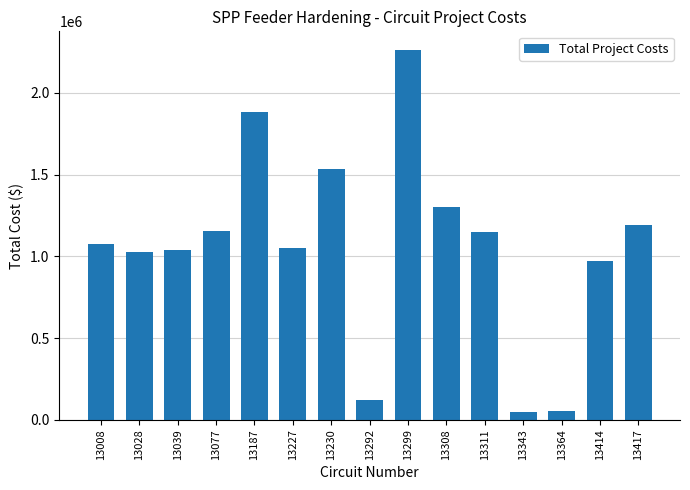

Is it true that the value at 13227 is 1050617.0?

True